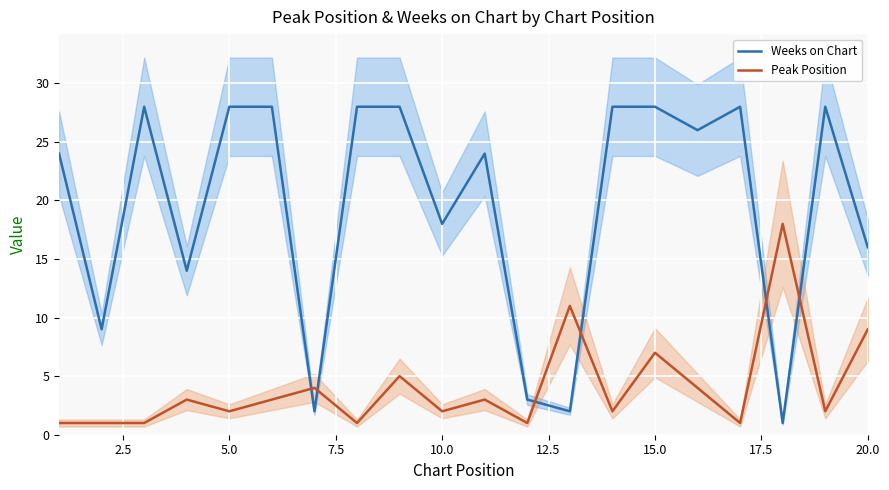

How many lines are shown in the chart?

2